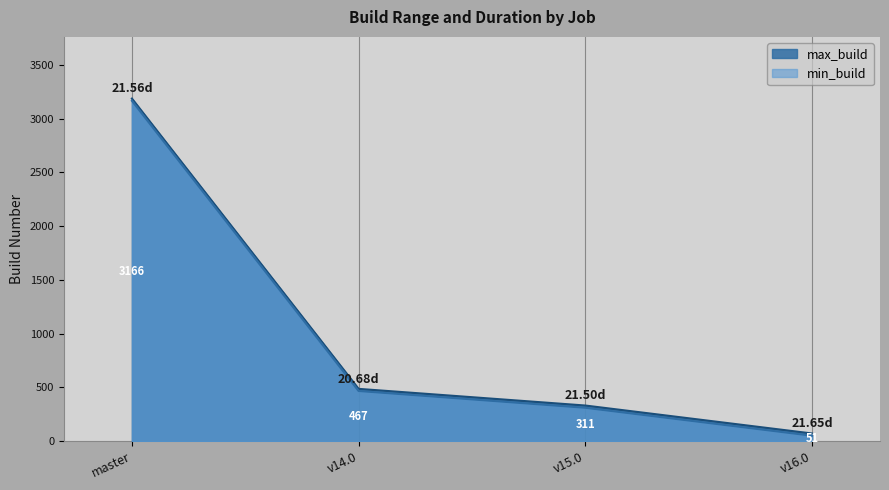

True or false: min_build and max_build cross at least once.

False